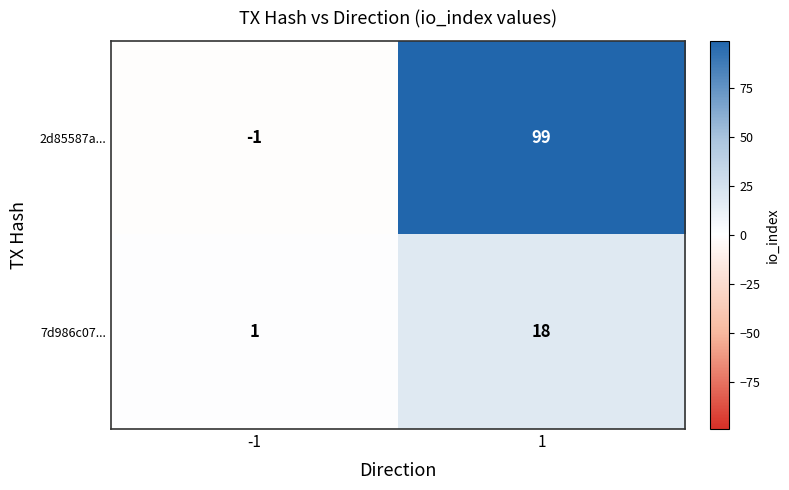

The 7d986c07... series shows 1 at -1. True or false?

True